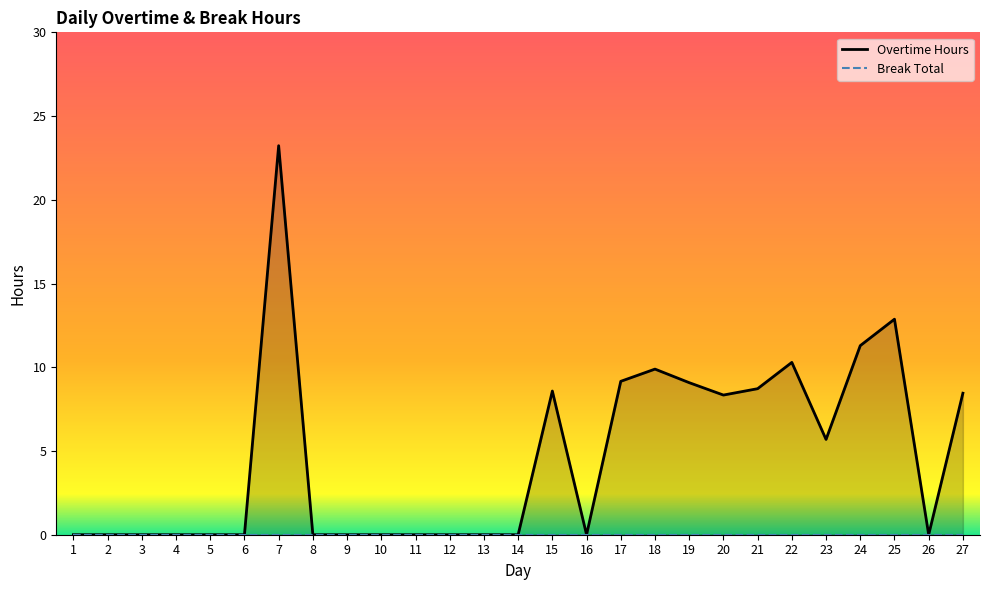

The chart shows a value of 8.4 at 27. True or false?

True